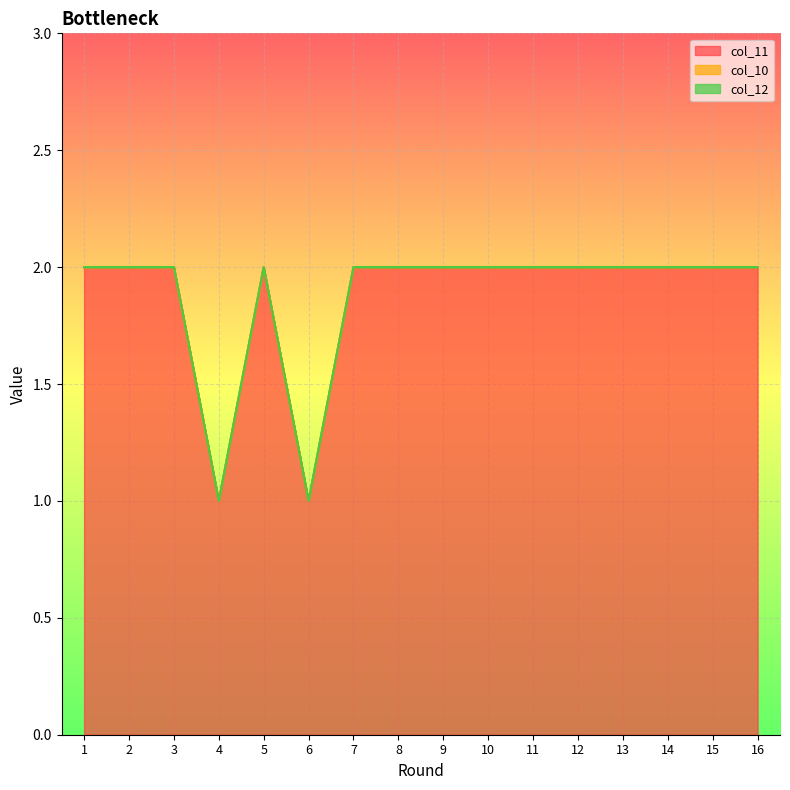

Count the number of data series in this chart.

3